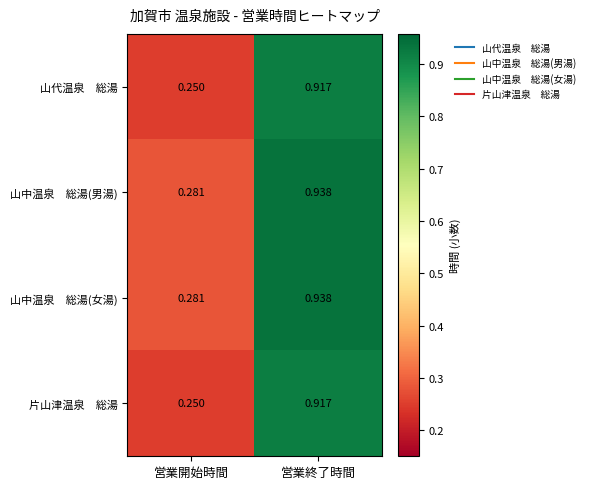

Which category has the highest value across all series?

営業終了時間